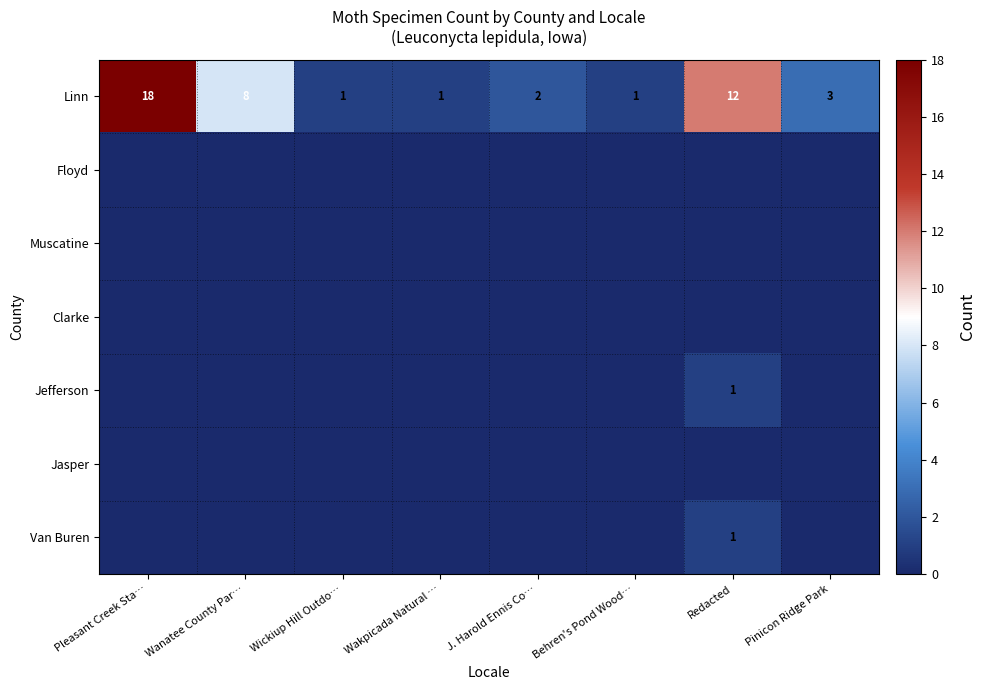

What is the sum of the Linn values at J. Harold Ennis Co… and Behren's Pond Wood…?

3